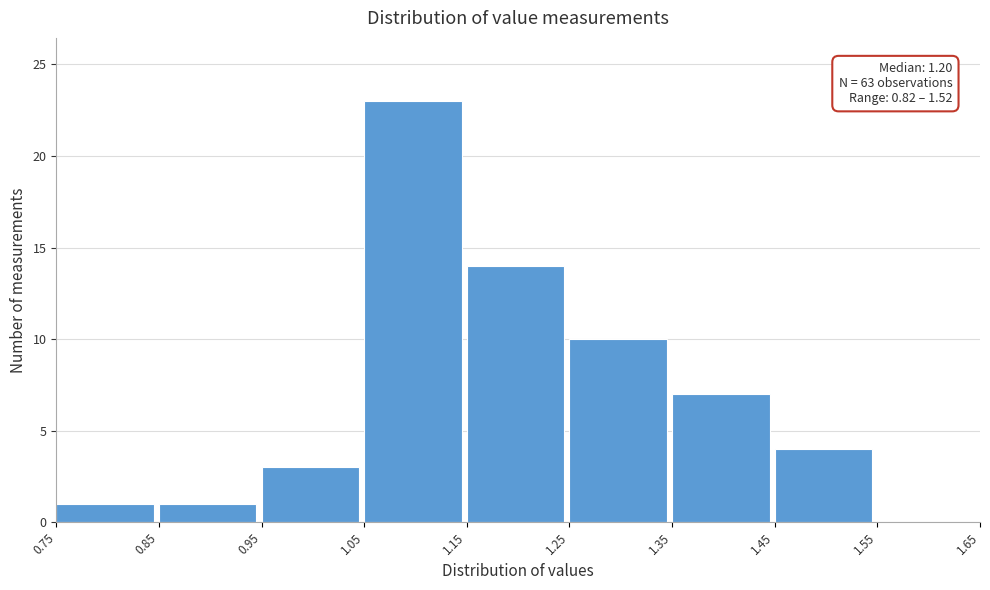

Over which range of the x-axis is the bar tallest?

1.05 to 1.15